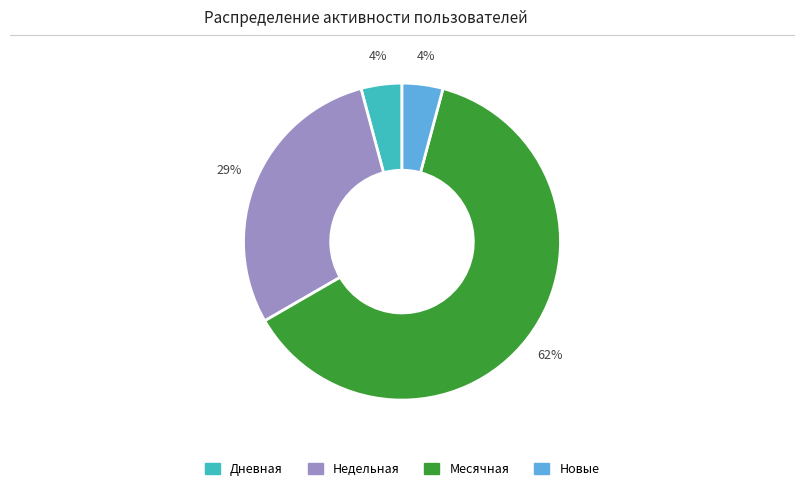

How many segments does this pie chart have?

4